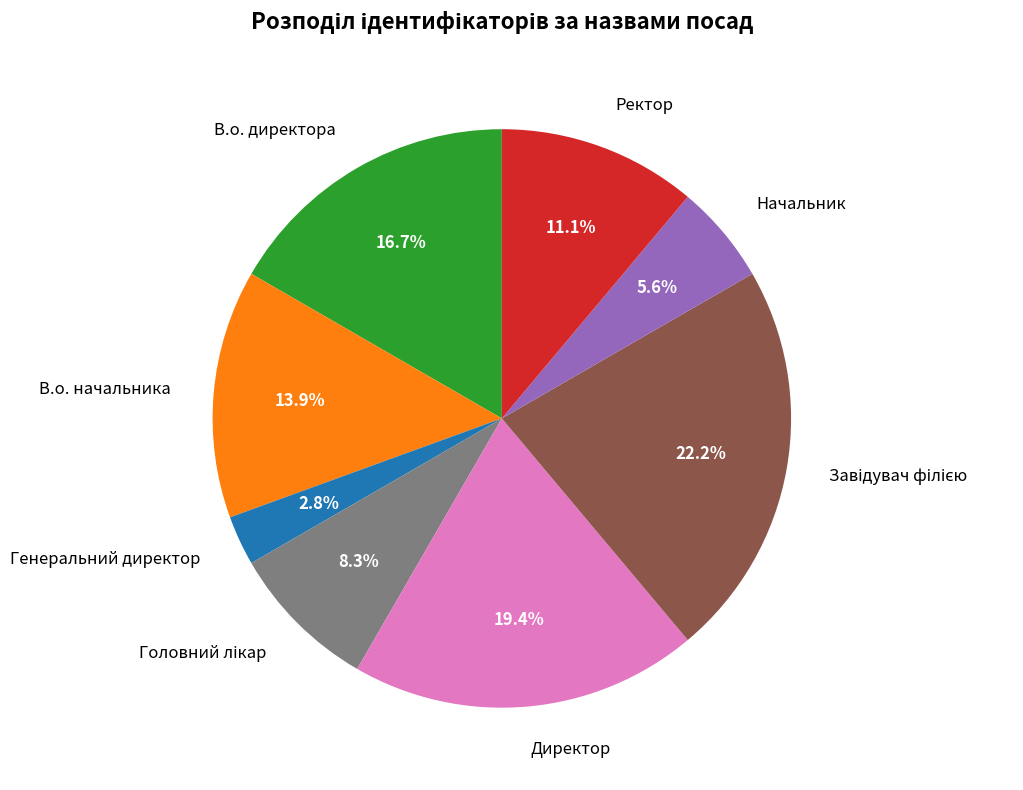

The В.о. директора slice represents 17% of the pie. True or false?

True